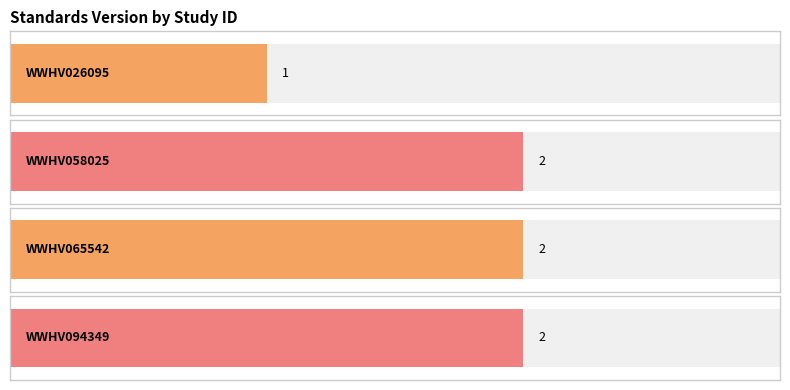

The chart shows a value of 3 at WWHV058025. True or false?

False